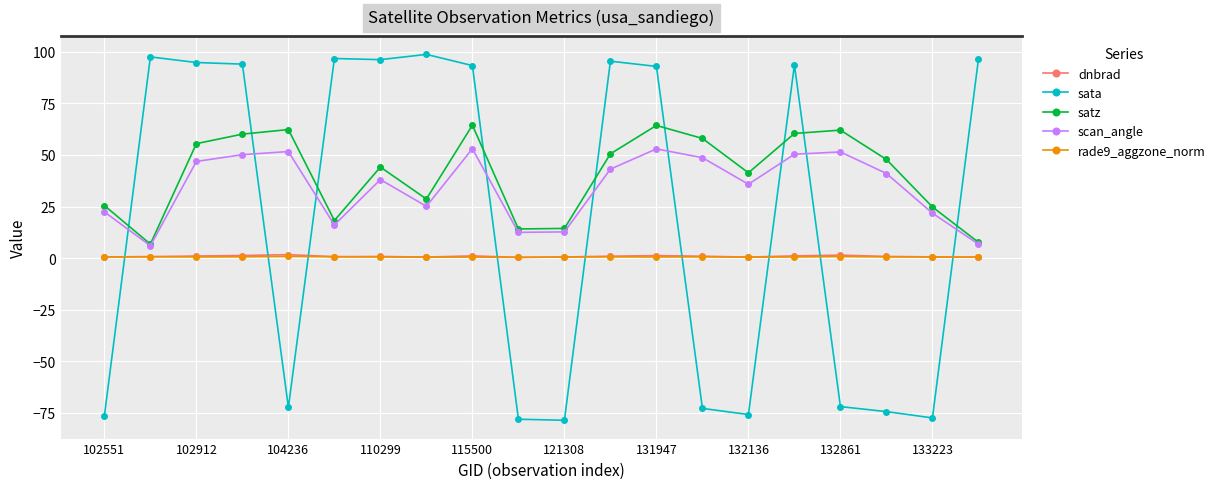

True or false: scan_angle and dnbrad intersect in this chart.

False